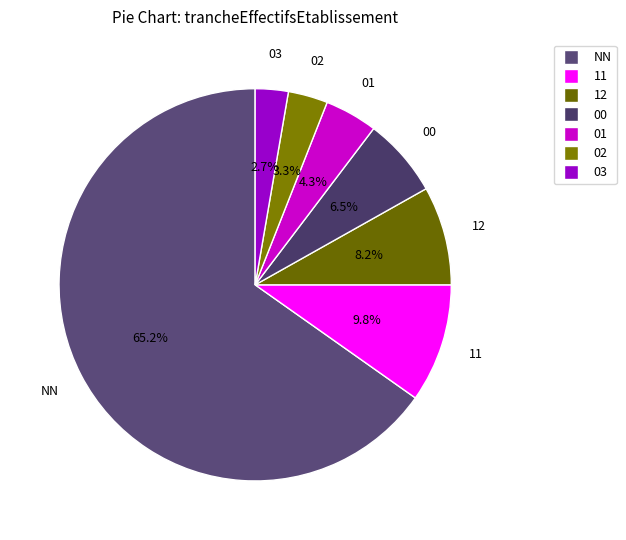

Approximately how many times larger is the value at 12 compared to 01?

1.9